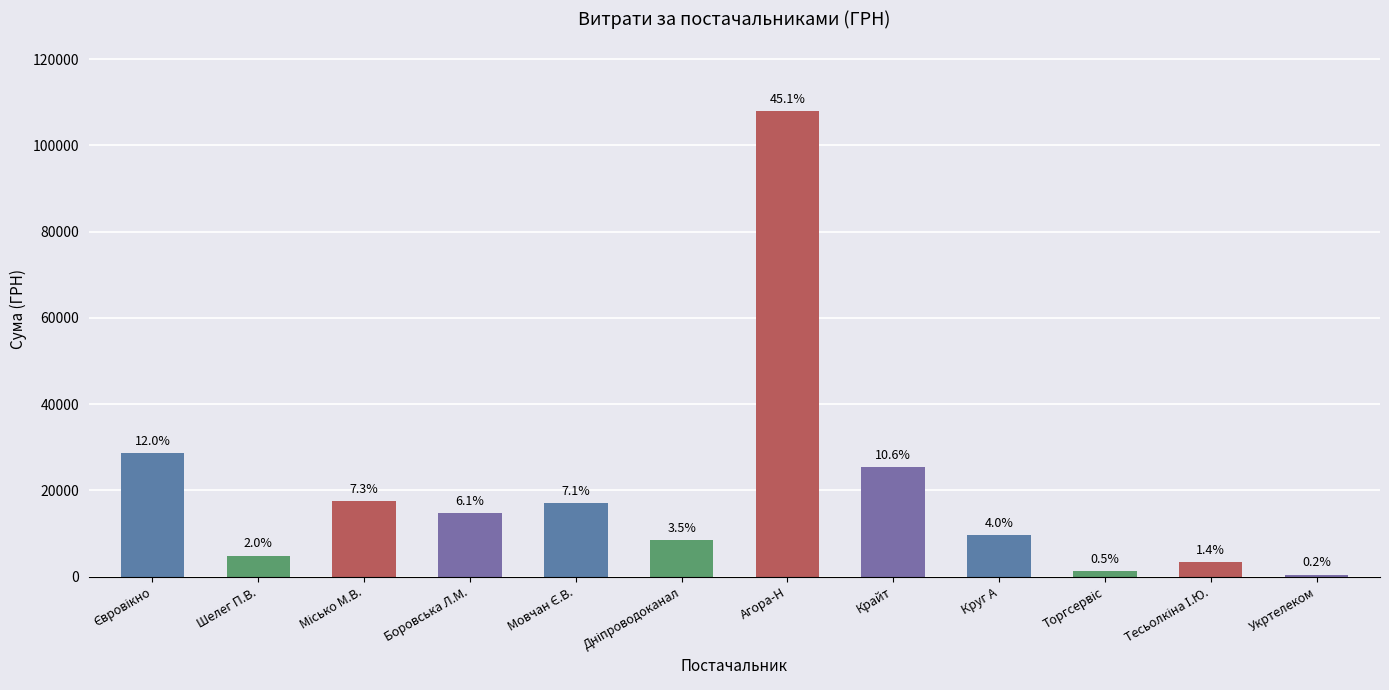

Are the bars horizontal?

No